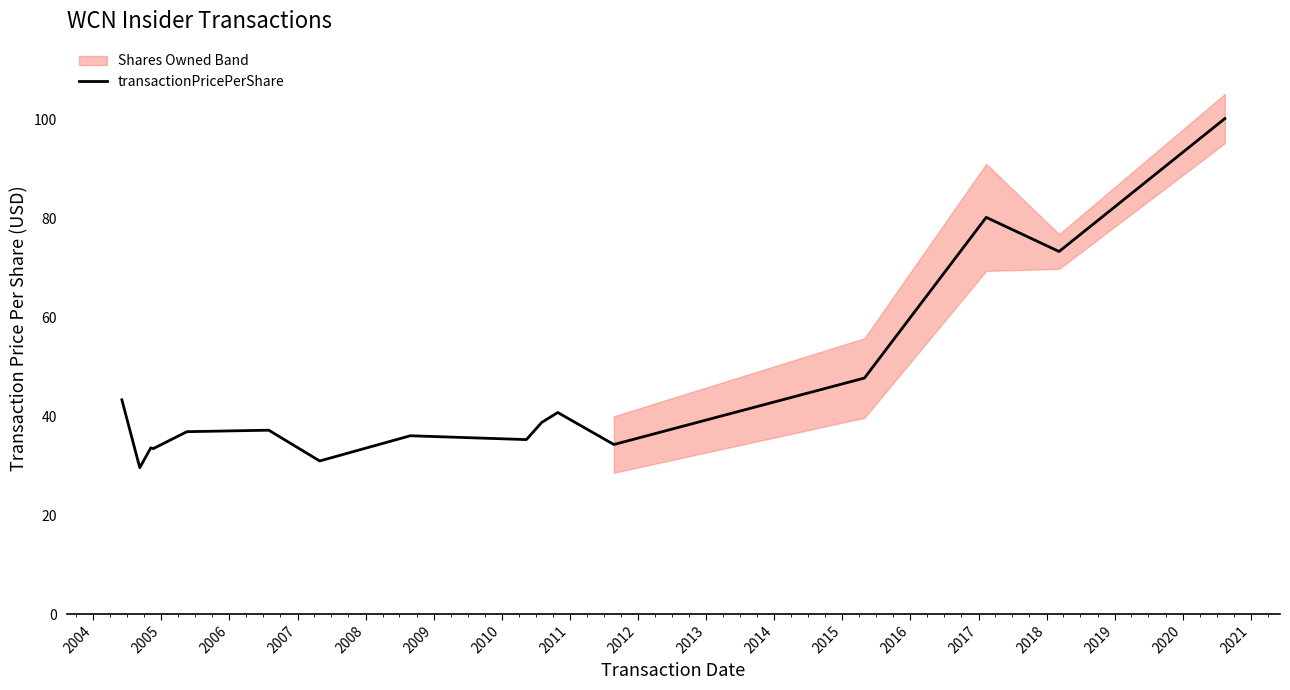

Approximately how many times larger is the value at 2007 compared to 2006?

1.0